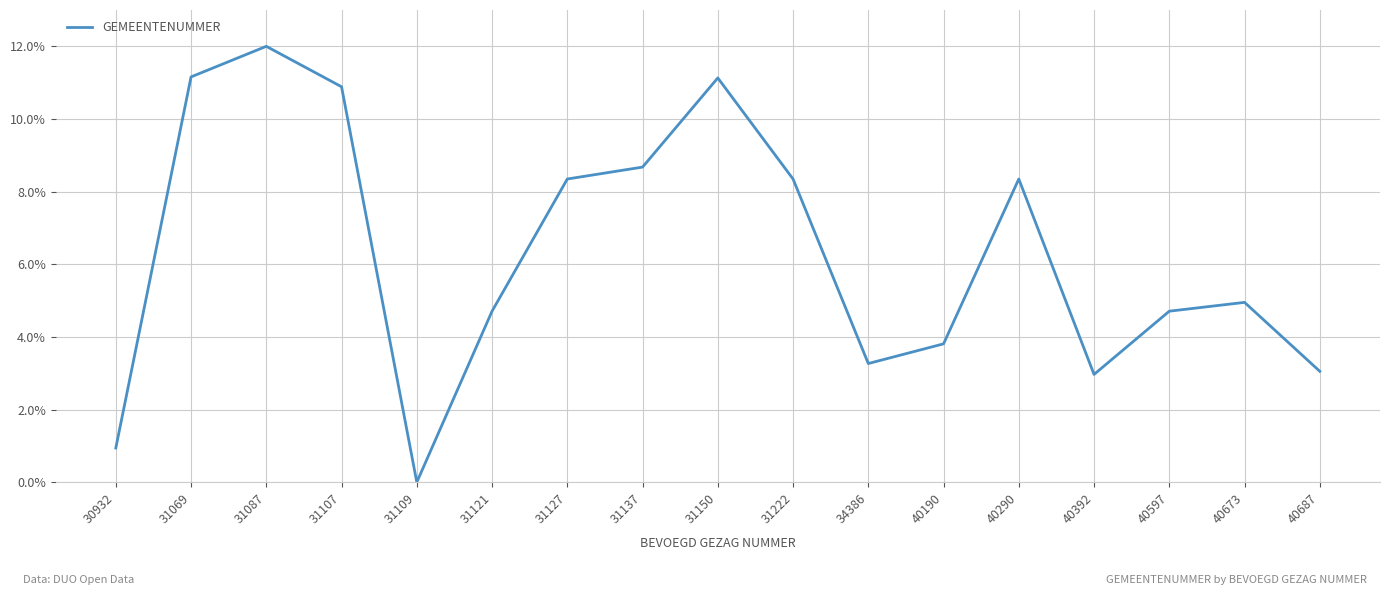

Does the chart display data point markers on the line(s)?

No